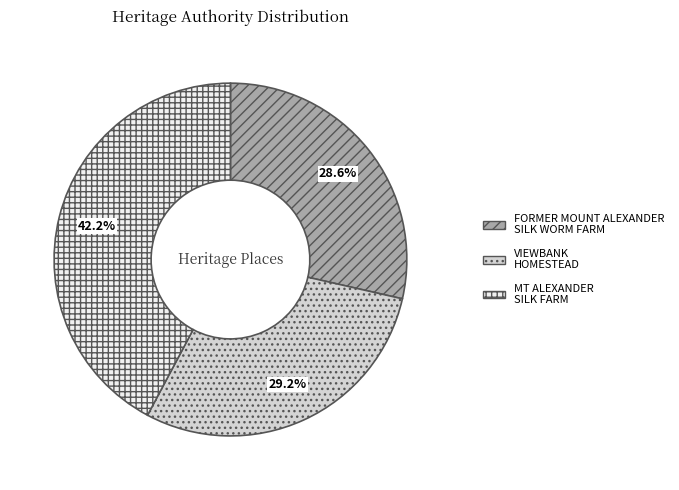

Is MT ALEXANDER SILK FARM the majority of the pie?

No